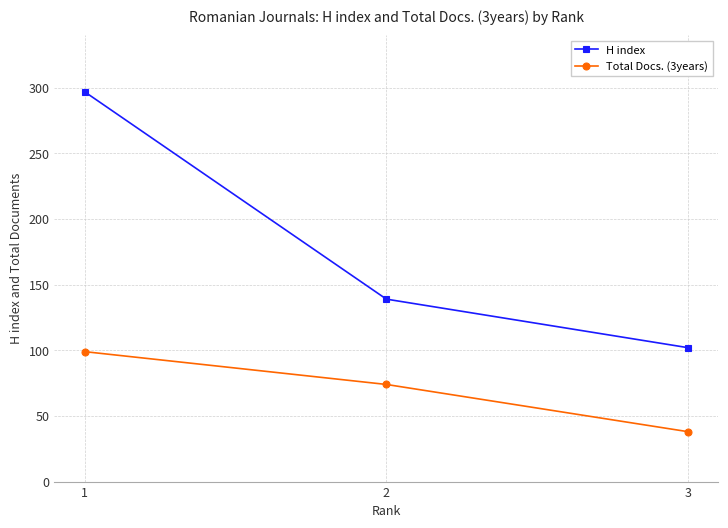

At which category is the sum across all series the highest?

1